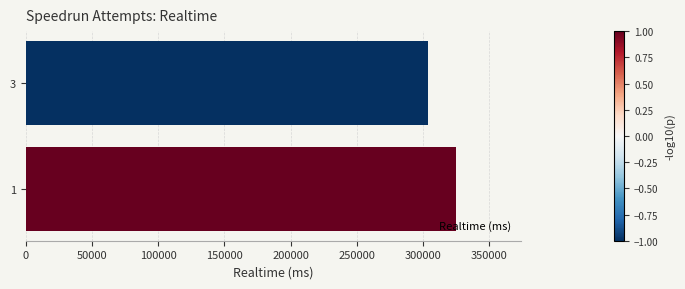

List the labels in order of value, smallest first.

3, 1